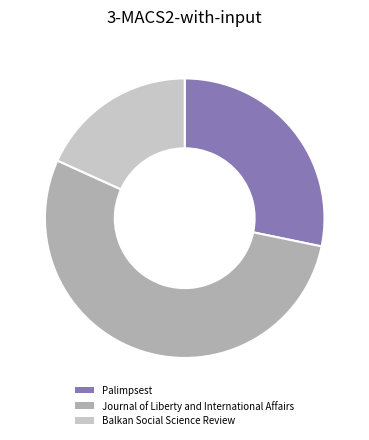

True or false: Balkan Social Science Review accounts for 18% of the total.

True